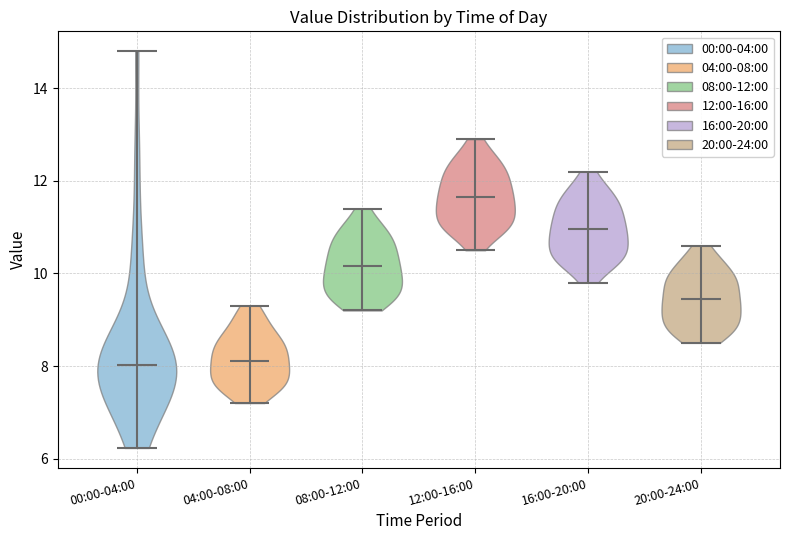

Reading left to right, read every violin against the y-axis: where its median line is, and the lowest and highest points it reaches. The values are not printed on the chart, so give them approximately, as read against the axis.

00:00-04:00: median line 8.0, lowest point 6.2, highest point 14.8
04:00-08:00: median line 8.2, lowest point 7.2, highest point 9.4
08:00-12:00: median line 10.2, lowest point 9.2, highest point 11.4
12:00-16:00: median line 11.6, lowest point 10.6, highest point 13.0
16:00-20:00: median line 11.0, lowest point 9.8, highest point 12.2
20:00-24:00: median line 9.4, lowest point 8.6, highest point 10.6